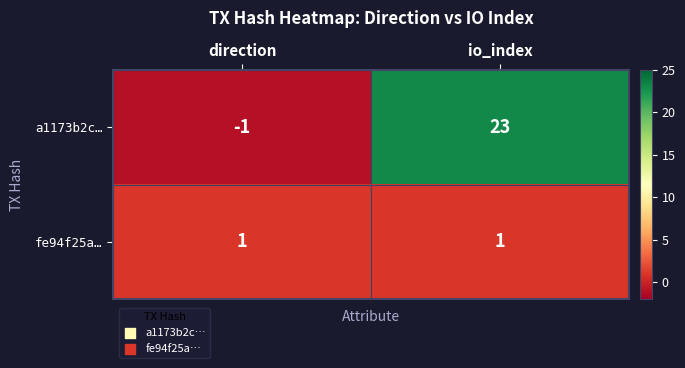

Reading left to right, transcribe all the data shown in this chart.

a1173b2c…: -1	23
fe94f25a…: 1	1